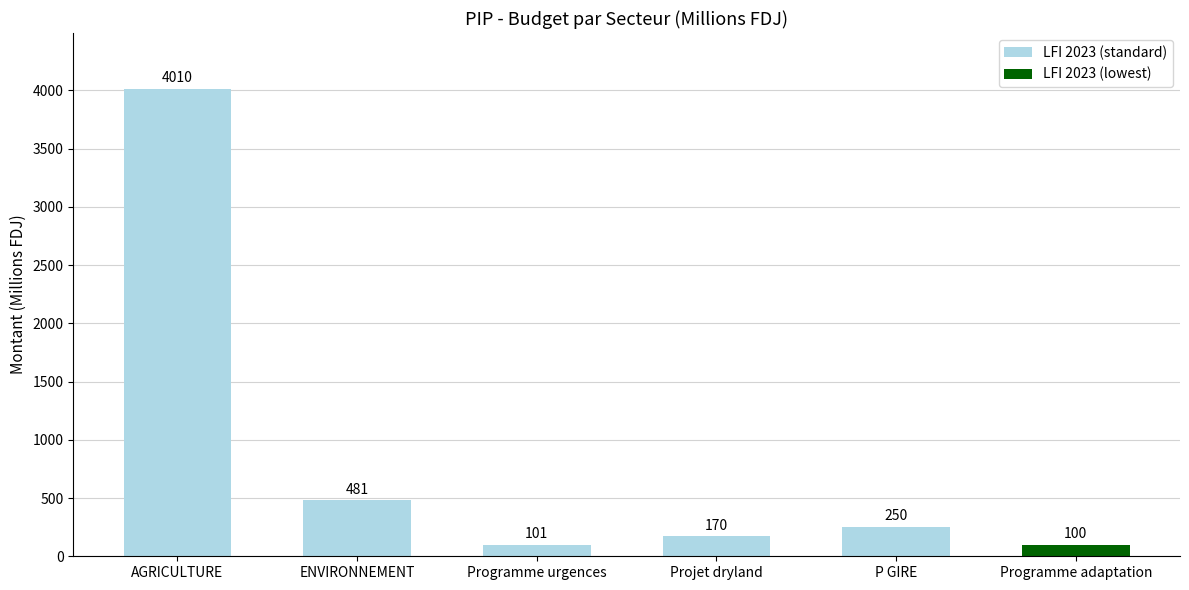

How many categories are shown in the chart?

6